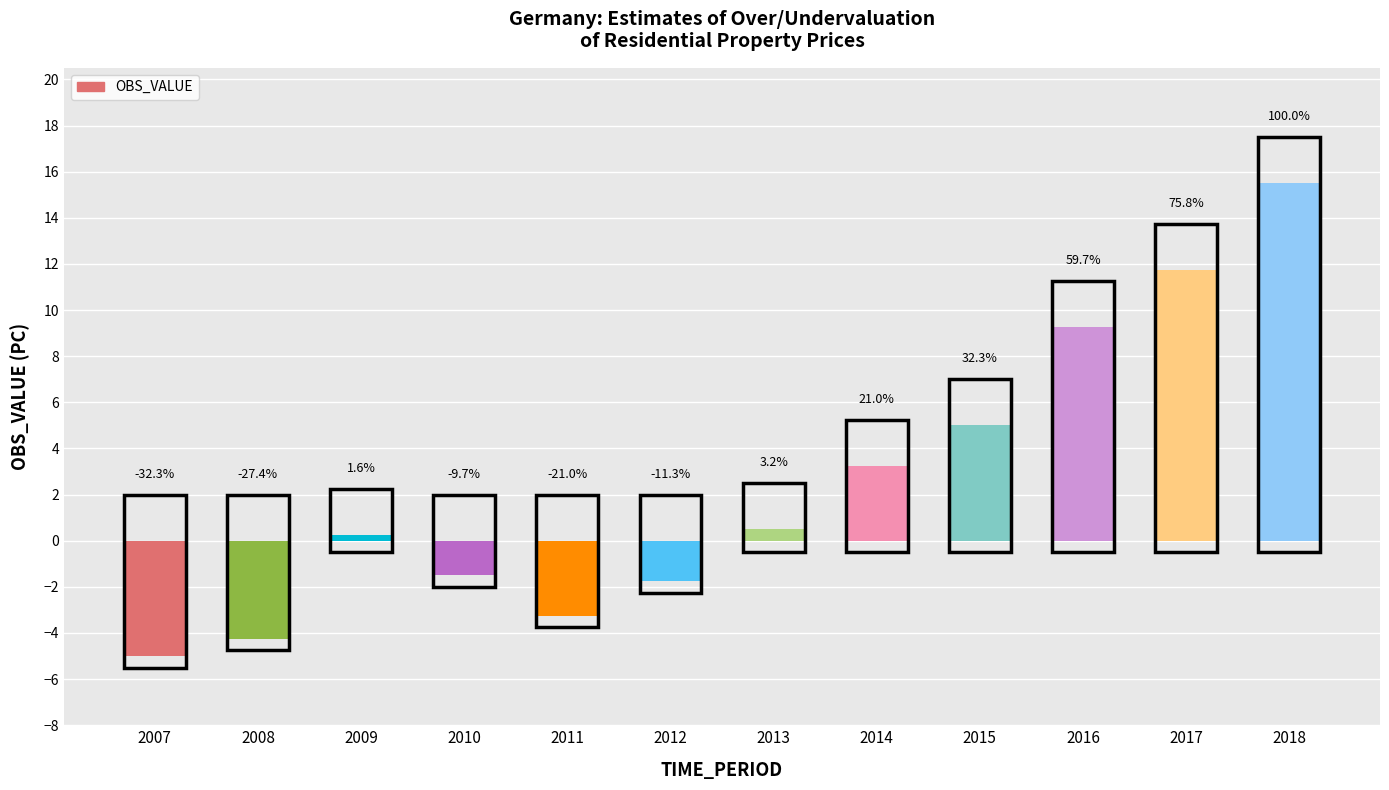

At which category does the chart reach its peak across all series?

2018